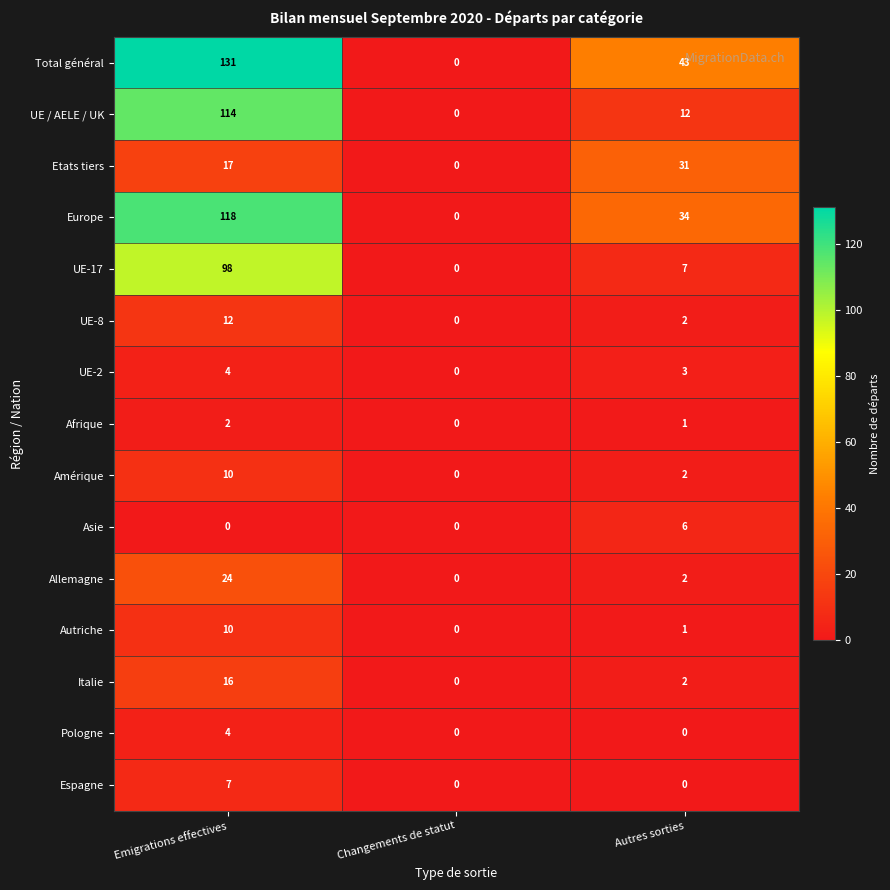

Is it true that Amérique equals 1 at Autres sorties?

False